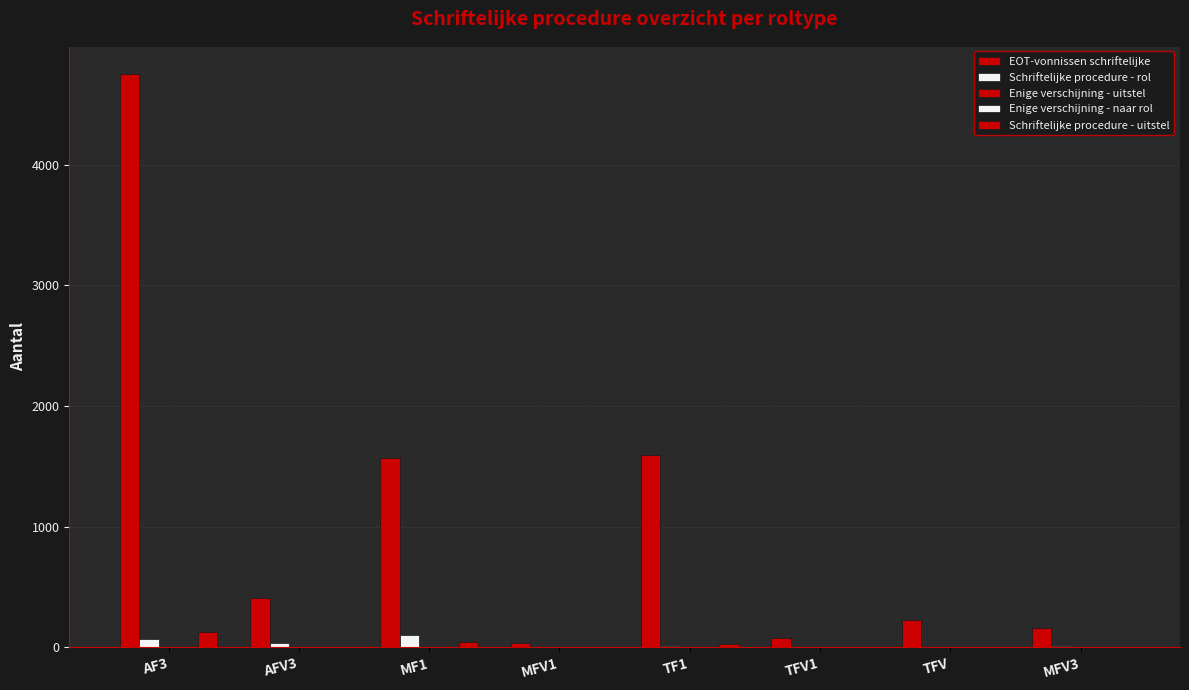

How many groups of bars are there?

8